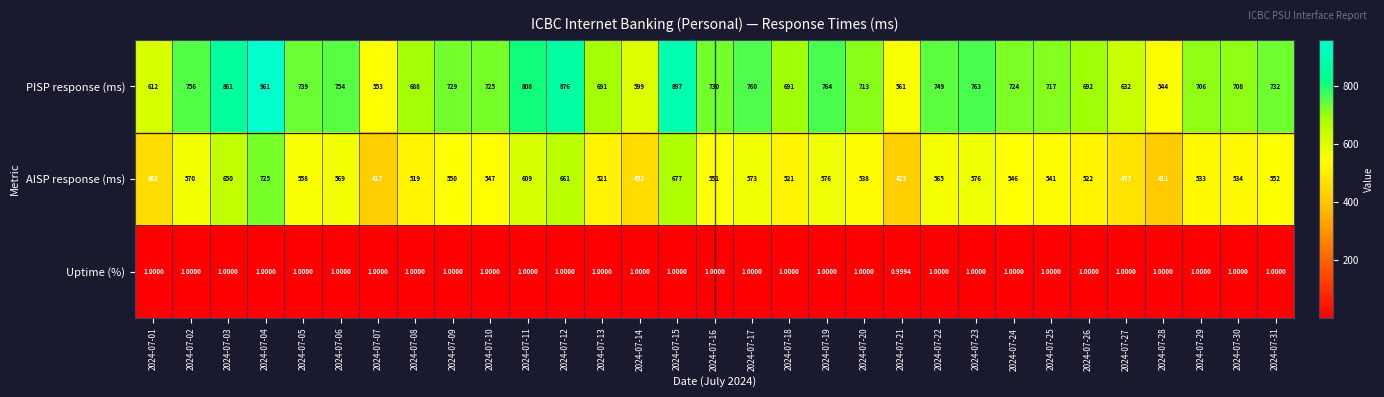

At which category does the chart reach its peak across all series?

2024-07-04